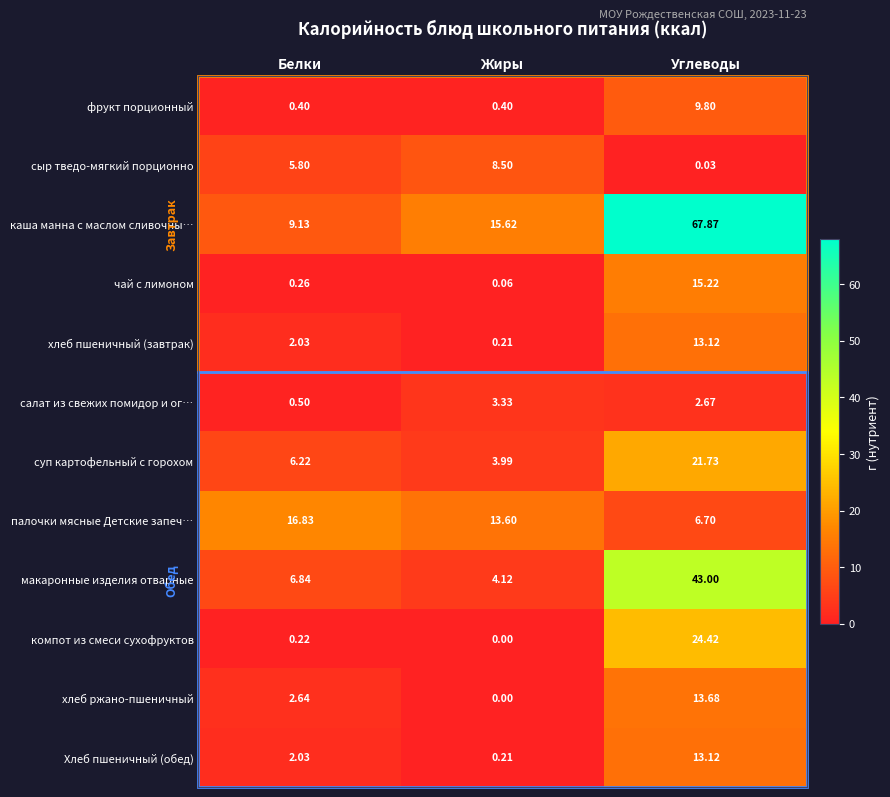

Which series has the largest total across all categories?

каша манна с маслом сливочны…